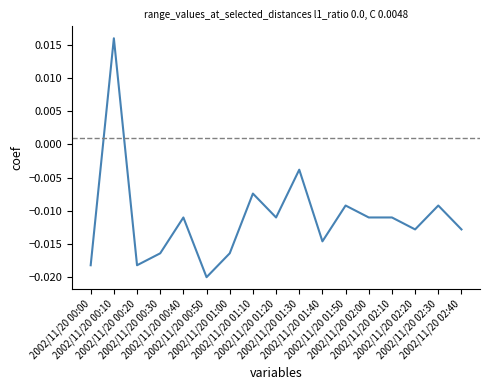

True or false: the data shows -0.0 at 2002/11/20 01:40.

False